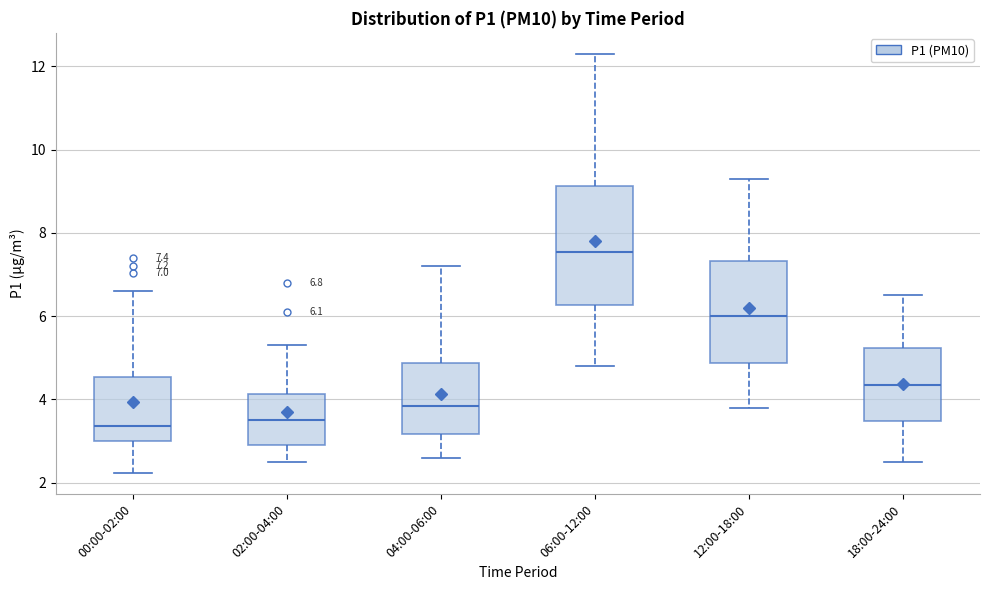

Which box is the tallest, from its lower edge to its upper edge?

06:00-12:00